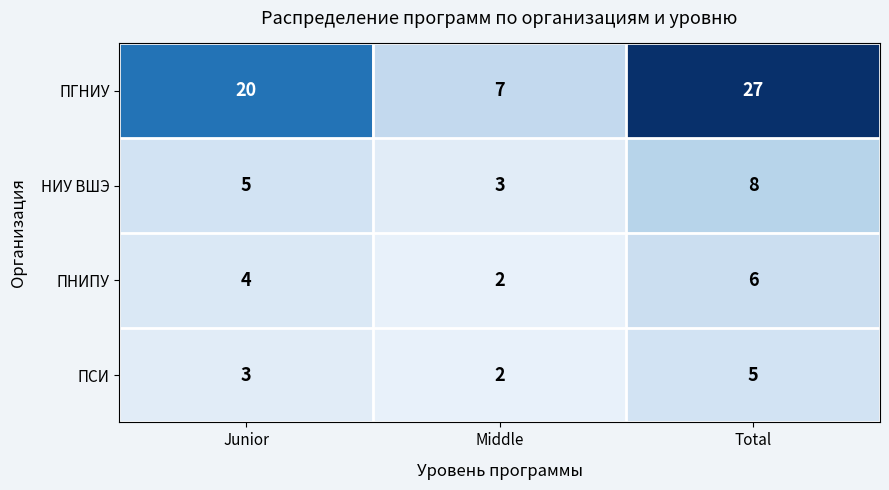

Count the number of categories in the chart.

3